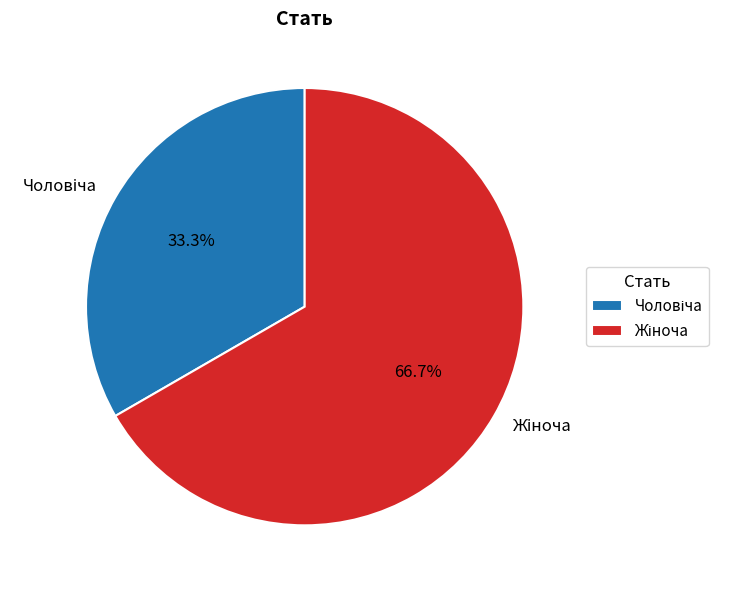

How many slices are in this pie chart?

2